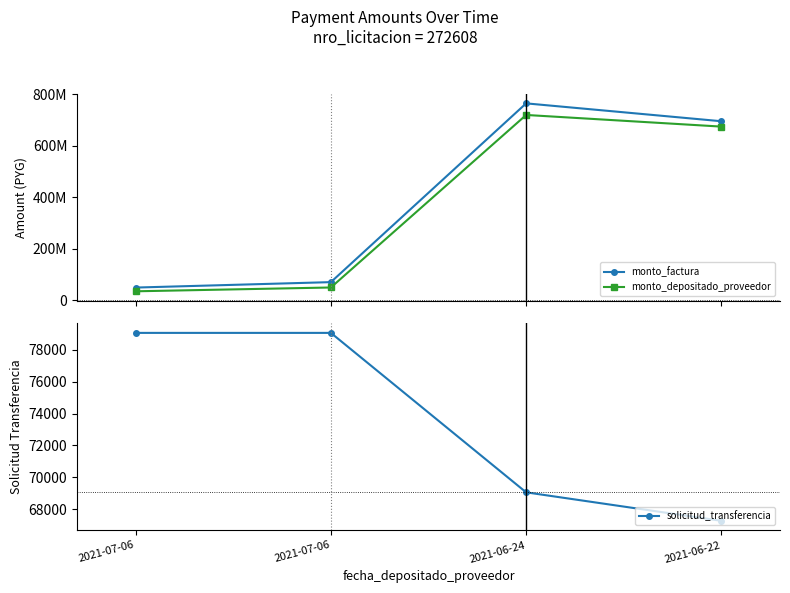

At which category does monto_factura reach its first local peak?

2021-06-24